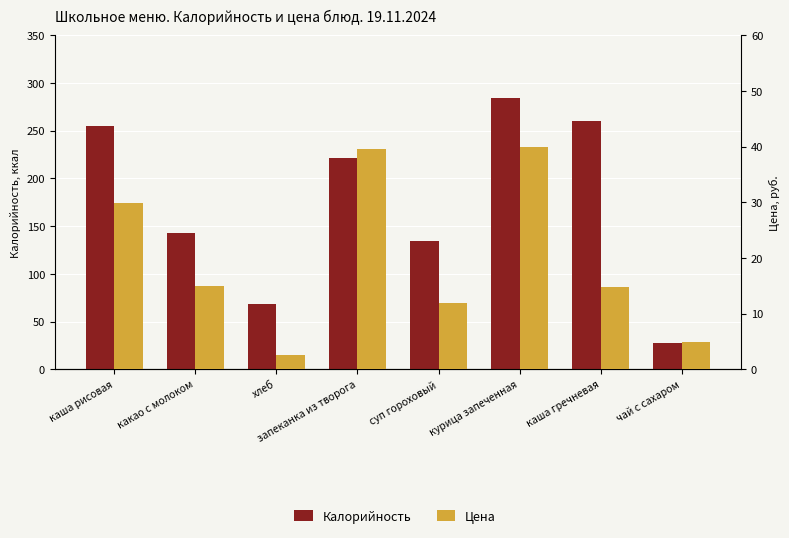

What position from the right is суп гороховый?

4